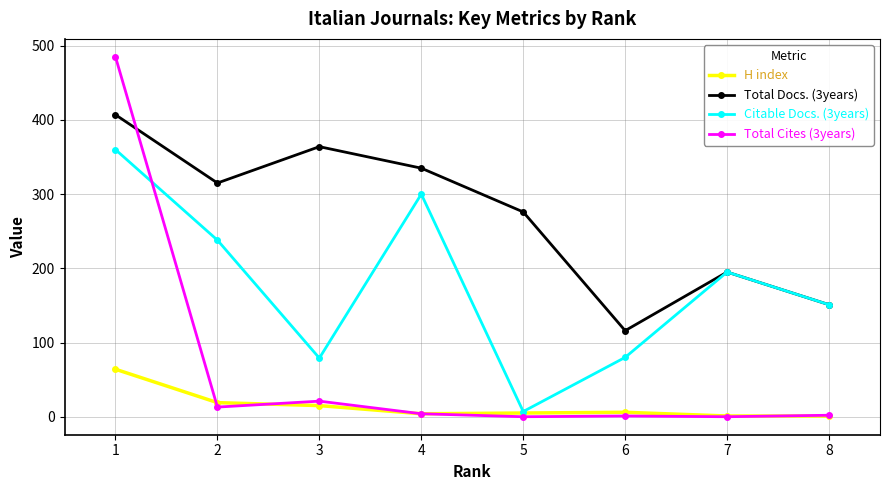

At which category is the sum across all series the highest?

1